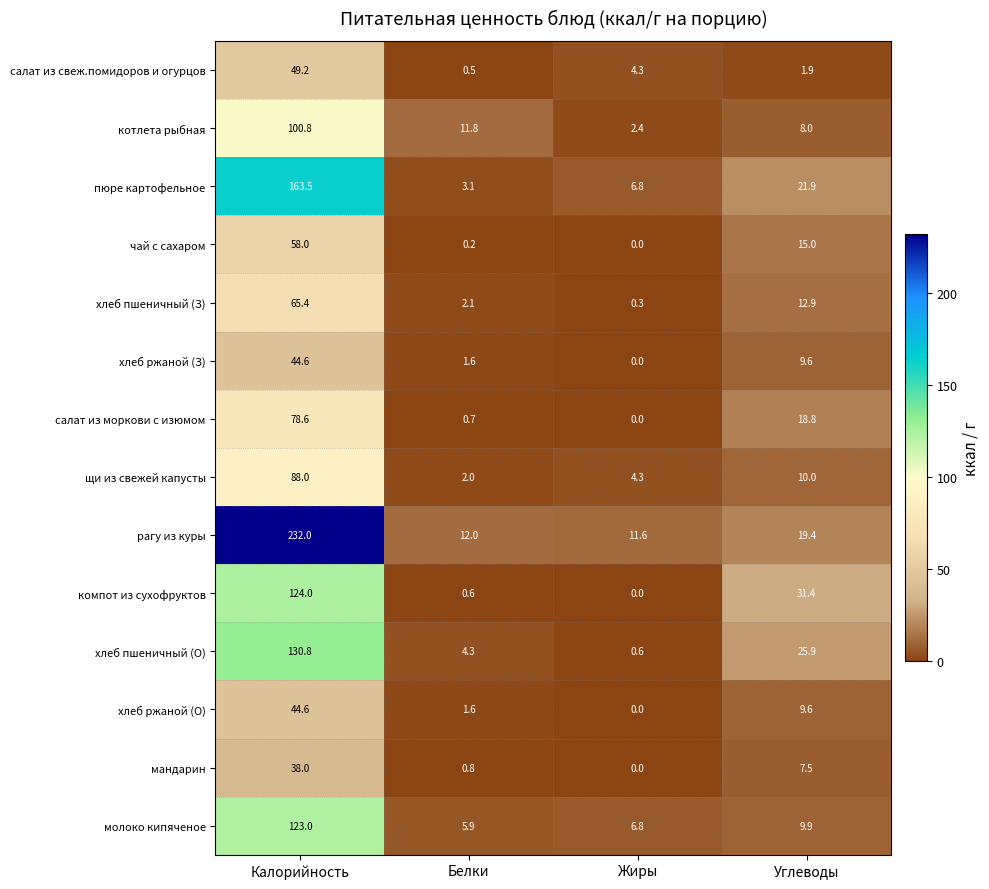

At which category does the chart reach its minimum across all series?

Жиры